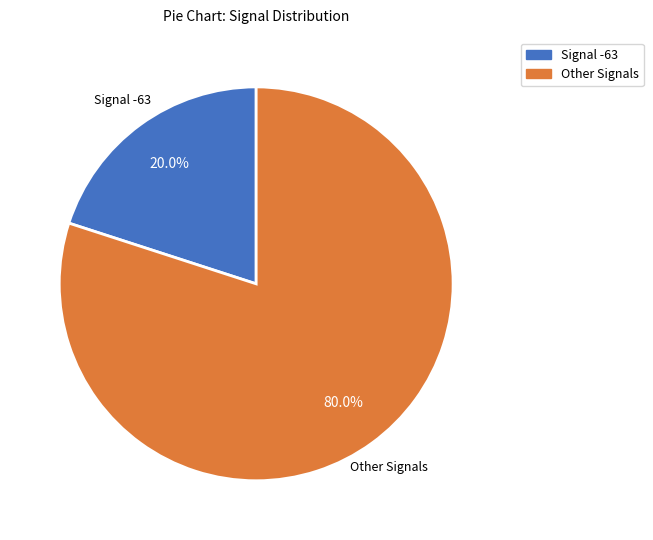

How many slices are in this pie chart?

2